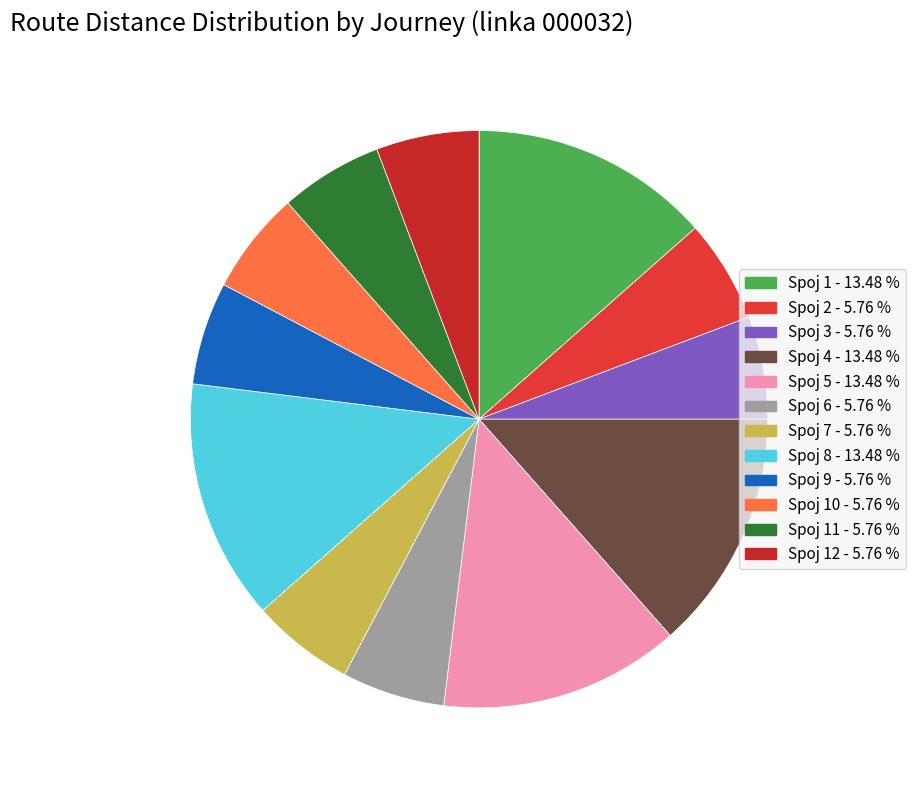

Is there any slice that represents more than half of the pie?

No